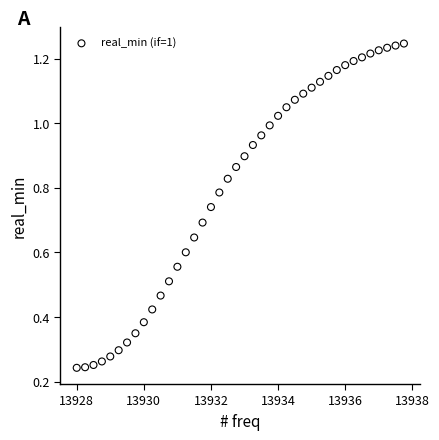

What is the range of X values (max minus min)?

9.8